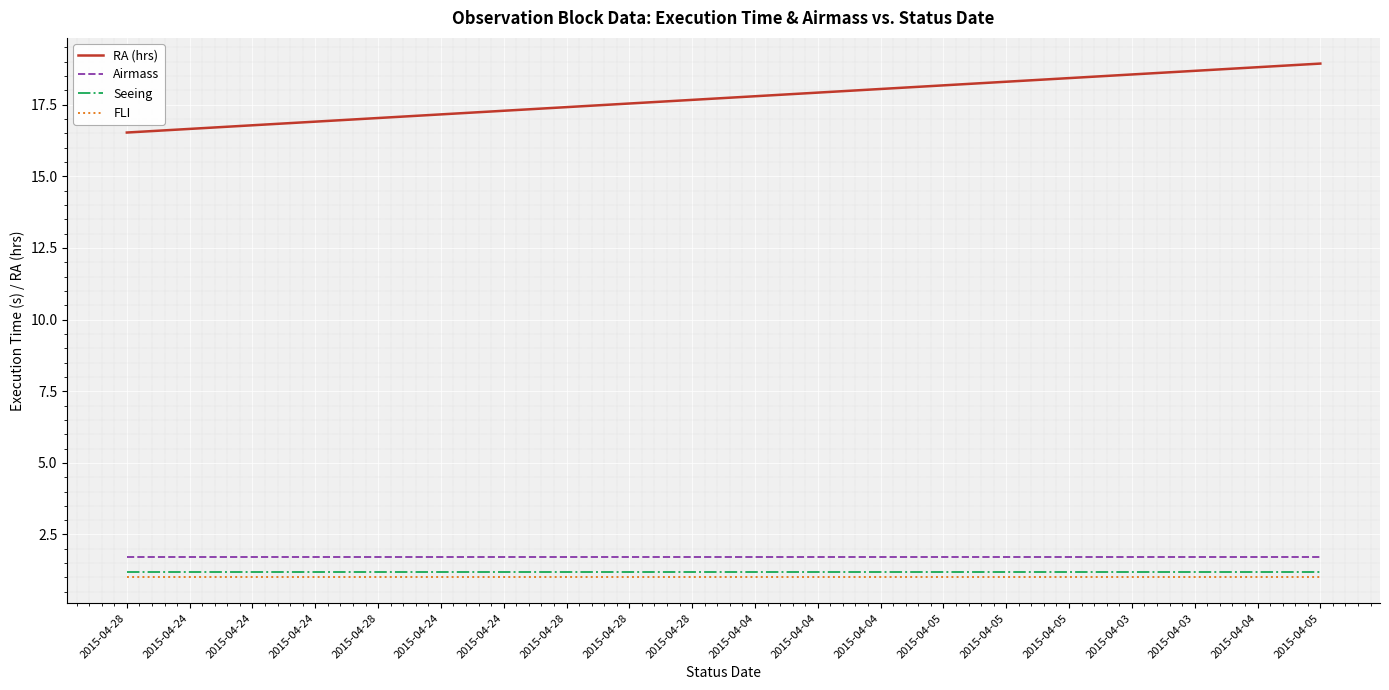

True or false: RA (hrs) and Airmass cross at least once.

False